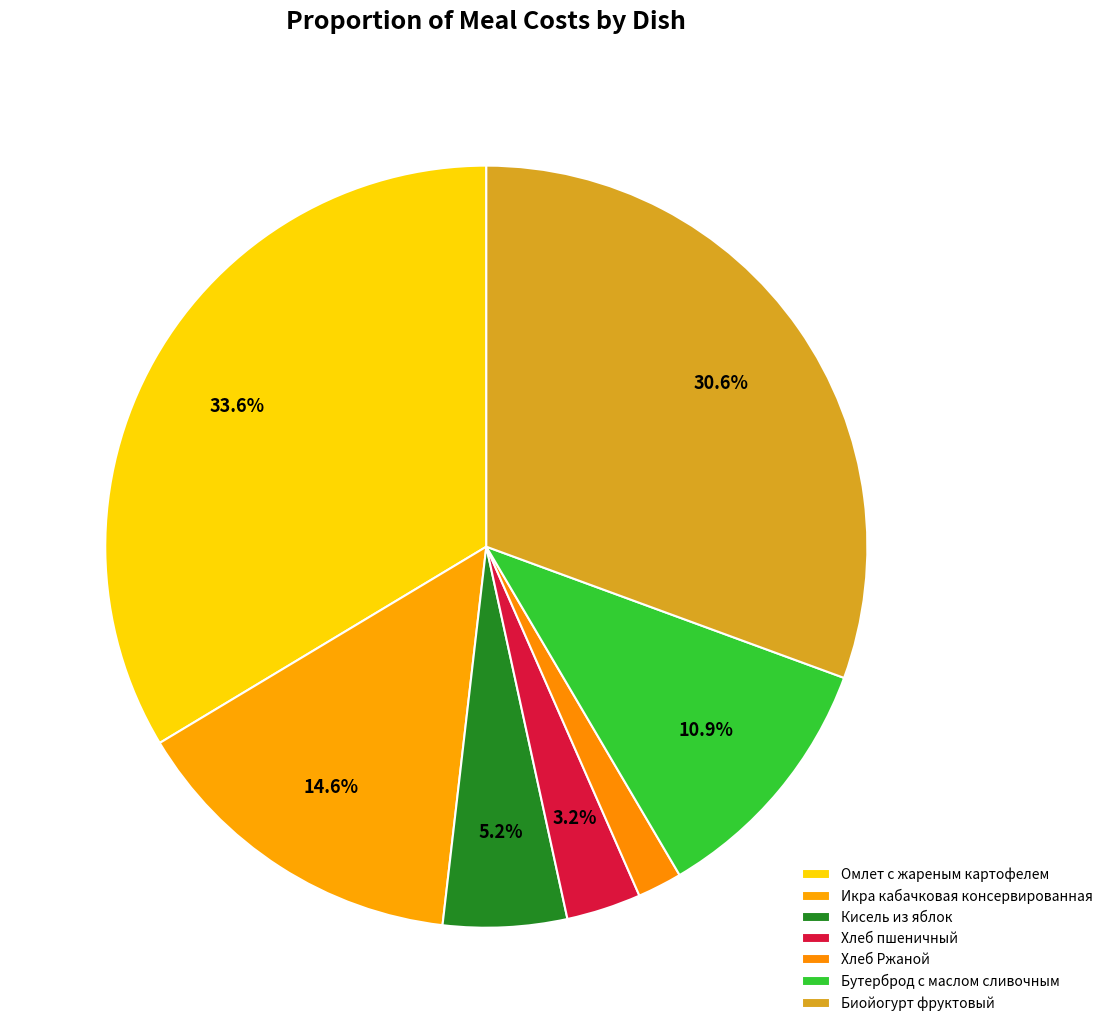

Which category has the biggest portion of the pie?

Омлет с жареным картофелем